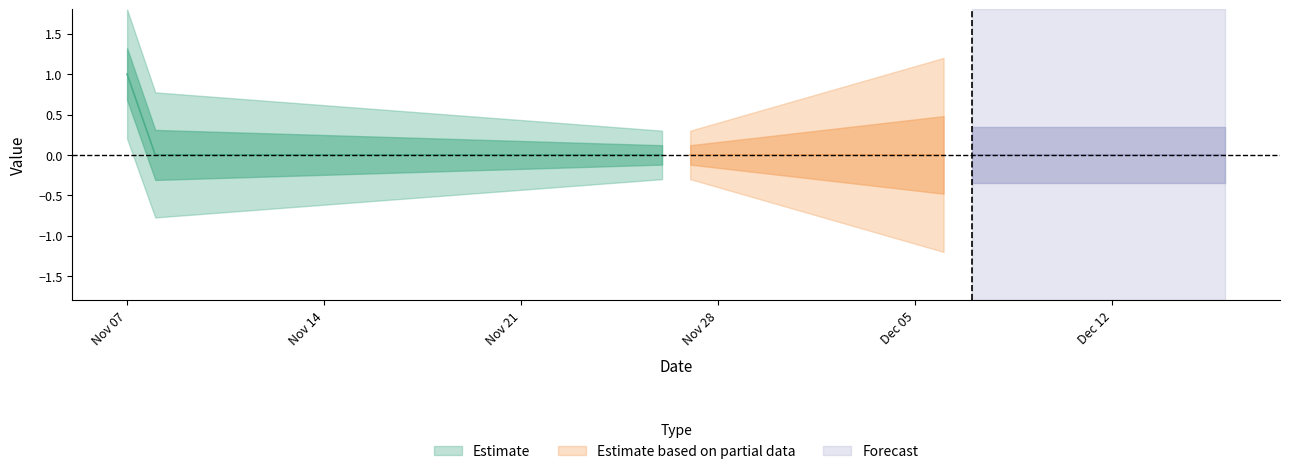

Reading right to left, what are all the values shown in this chart?

Estimate: 39=0	38=0	37=0	36=0	35=0	34=0	33=0	32=0	31=0	30=0	29=0	28=0	27=0	26=0	25=0	24=0	23=0	22=0	21=0	20=0	19=0	18=0	17=0	16=0	15=0	14=0	13=0	12=0	11=0	10=0	9=0	8=0	7=0	6=0	5=0	4=0	3=0	2=0	1=0	0=1
Estimate based on partial data: 39=0	38=0	37=0	36=0	35=0	34=0	33=0	32=0	31=0	30=0	29=0	28=0	27=0	26=0	25=0	24=0	23=0	22=0	21=0	20=0	19=0	18=0	17=0	16=0	15=0	14=0	13=0	12=0	11=0	10=0	9=0	8=0	7=0	6=0	5=0	4=0	3=0	2=0	1=0	0=0
Forecast: 39=0	38=0	37=0	36=0	35=0	34=0	33=0	32=0	31=0	30=0	29=0	28=0	27=0	26=0	25=0	24=0	23=0	22=0	21=0	20=0	19=0	18=0	17=0	16=0	15=0	14=0	13=0	12=0	11=0	10=0	9=0	8=0	7=0	6=0	5=0	4=0	3=0	2=0	1=0	0=0